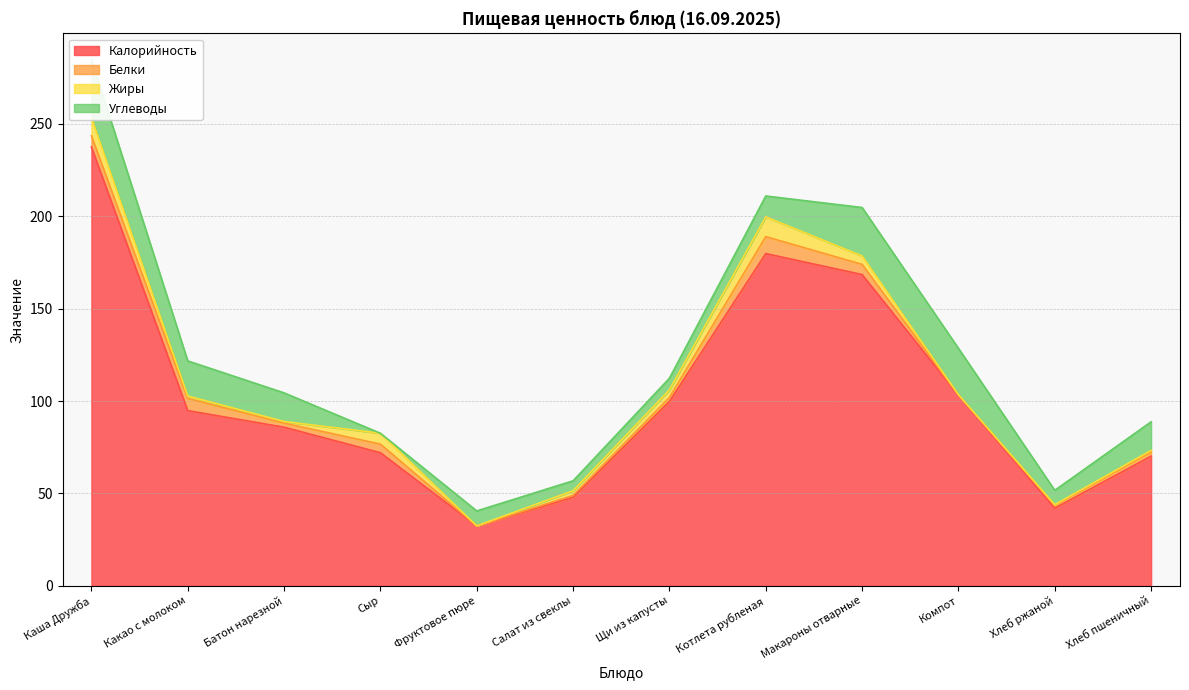

Reading left to right, what are all the values shown in this chart?

Калорийность: 237.5	94.8	85.8	72.0	32.4	47.9	99.8	179.8	168.4	103.1	42.0	70.1
Белки: 6.1	6.6	2.2	4.6	0.0	1.0	2.1	9.2	5.5	0.1	1.4	2.2
Жиры: 9.8	1.3	0.8	5.9	0.0	2.5	4.1	10.7	4.5	0.1	0.5	0.8
Углеводы: 31.3	19.0	15.5	0.0	8.1	5.4	6.3	11.3	26.2	25.1	7.8	15.5